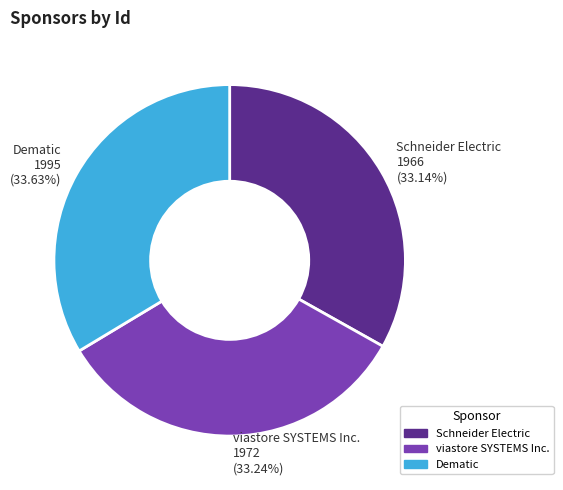

Is Dematic the majority of the pie?

No